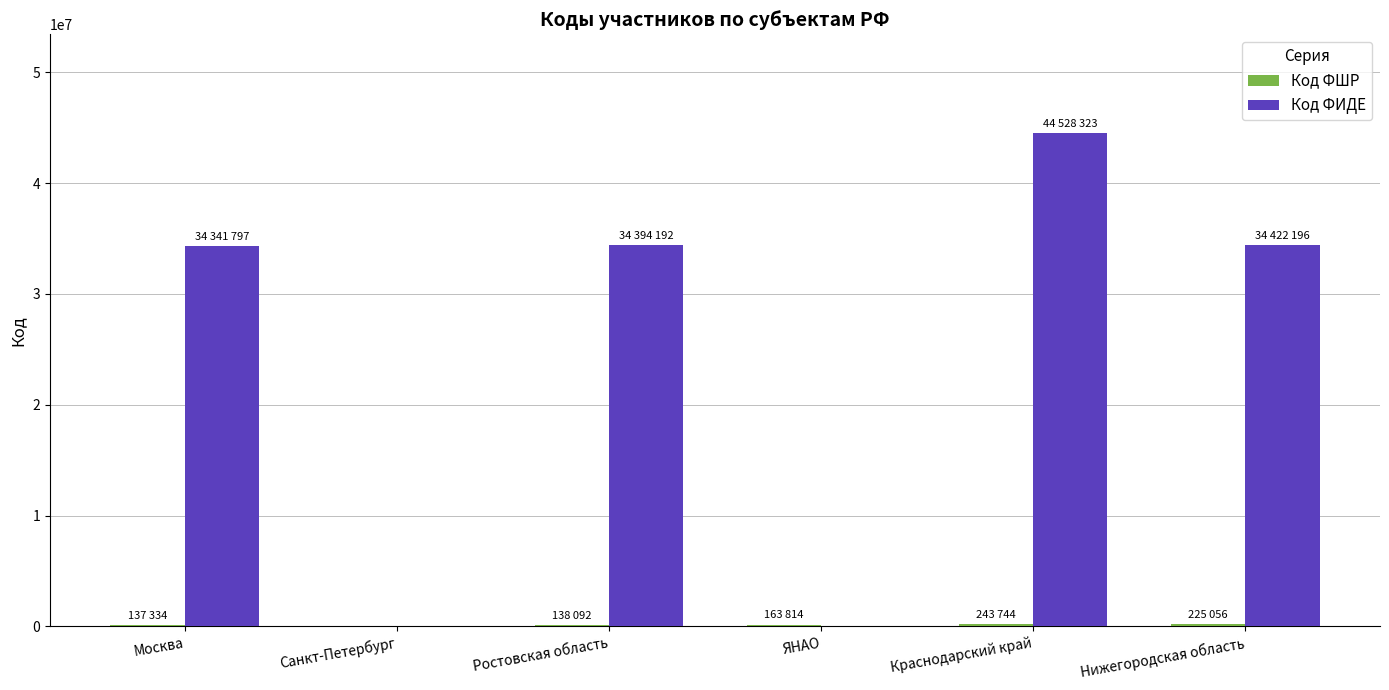

At which category is the sum across all series the highest?

Краснодарский край